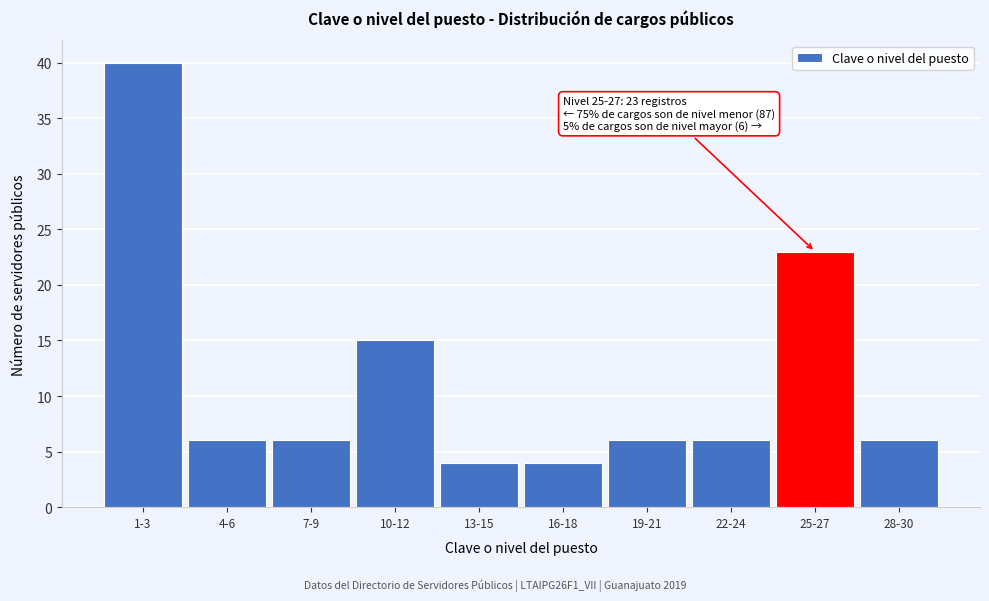

Reading left to right, extract all data points from this chart.

40	6	6	15	4	4	6	6	23	6